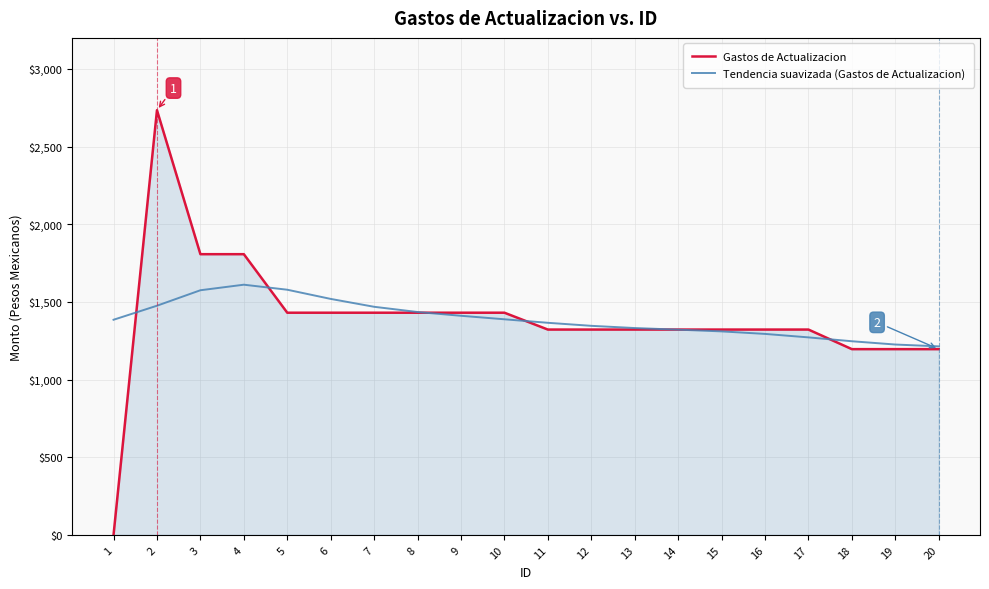

Which series has the widest spread of values?

Gastos de Actualizacion